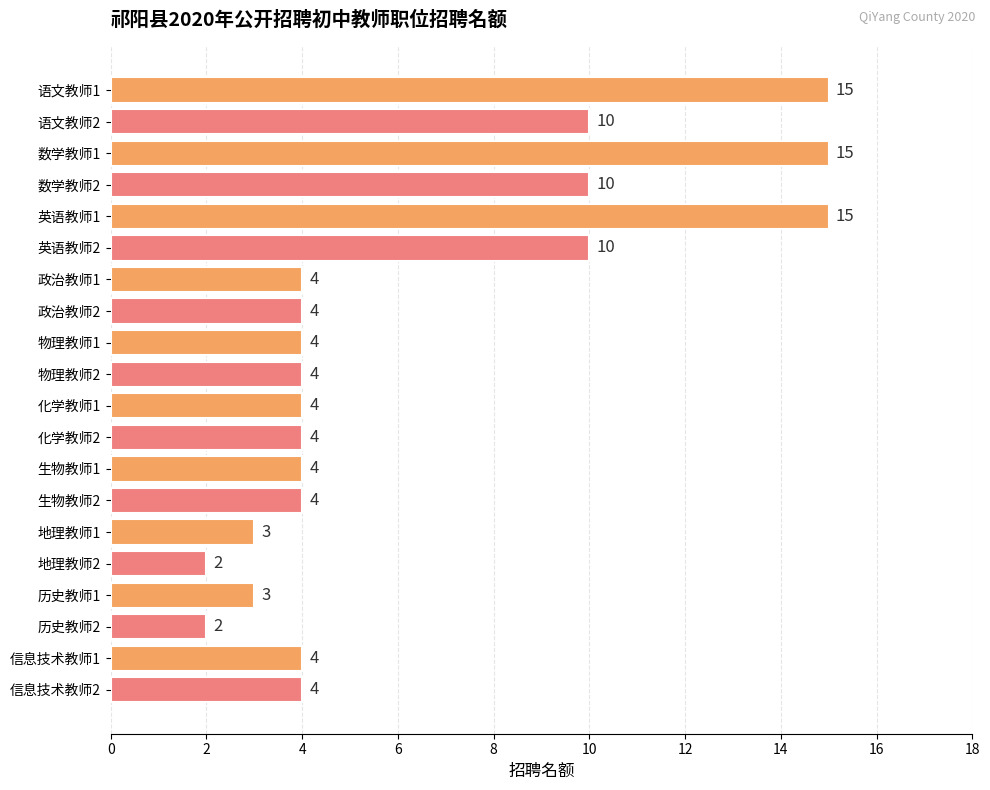

Reading top to bottom, transcribe all the data shown in this chart.

语文教师1=15	语文教师2=10	数学教师1=15	数学教师2=10	英语教师1=15	英语教师2=10	政治教师1=4	政治教师2=4	物理教师1=4	物理教师2=4	化学教师1=4	化学教师2=4	生物教师1=4	生物教师2=4	地理教师1=3	地理教师2=2	历史教师1=3	历史教师2=2	信息技术教师1=4	信息技术教师2=4